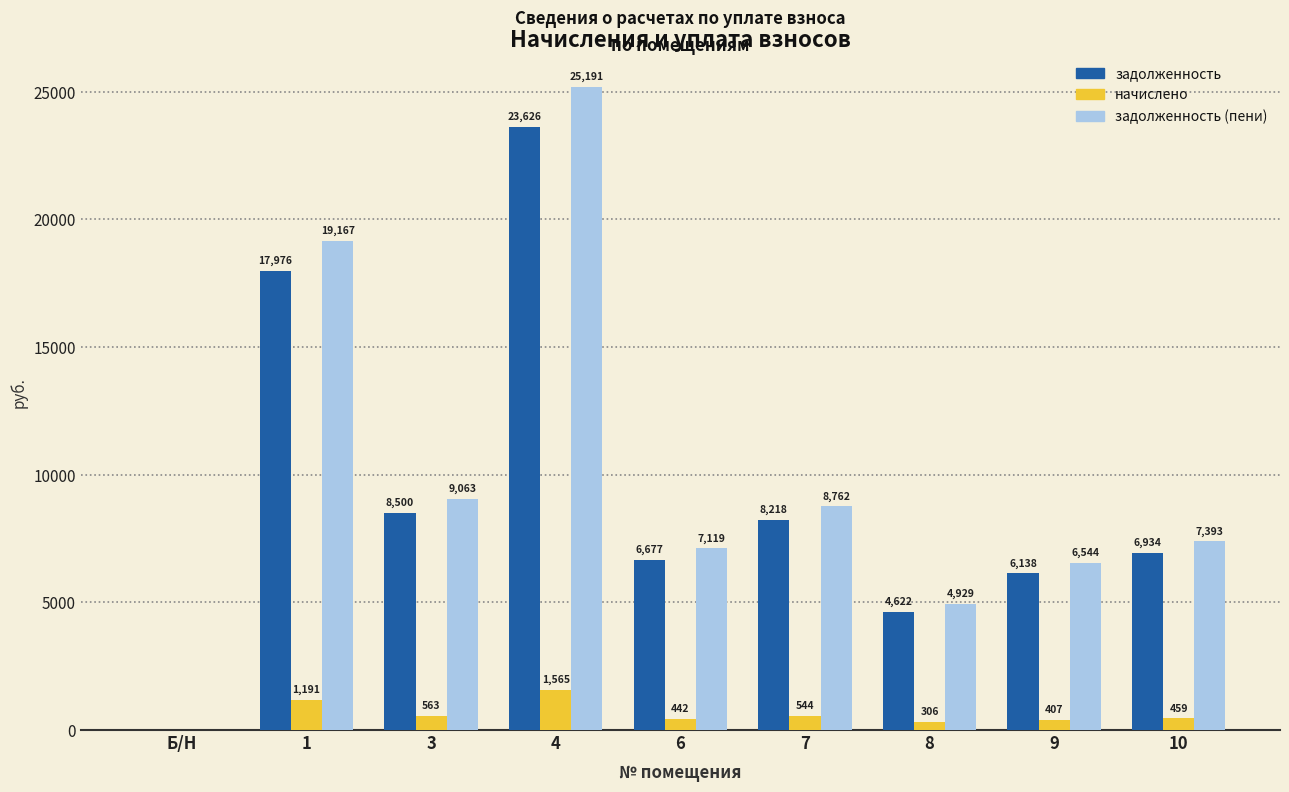

Does the chart contain stacked bars?

No